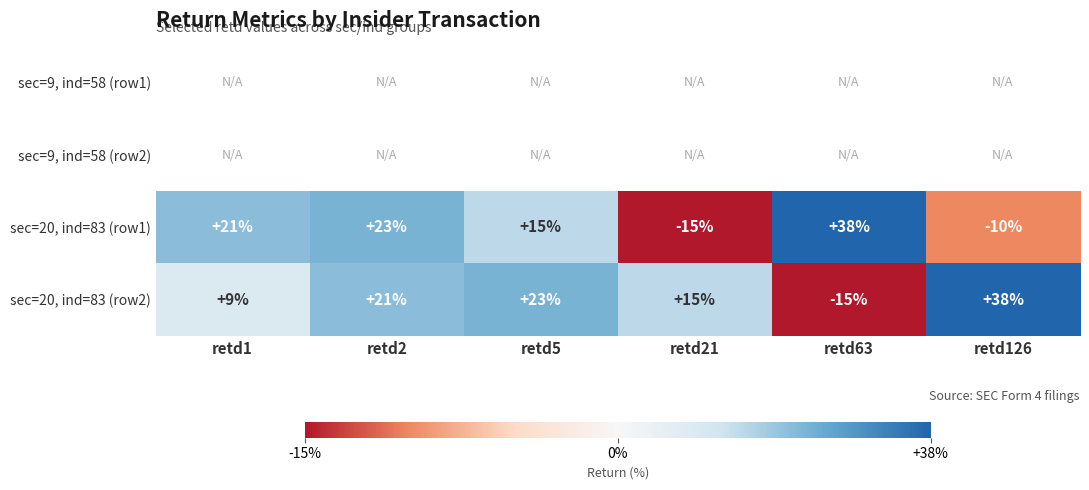

What is the maximum value shown in the chart?

38.0